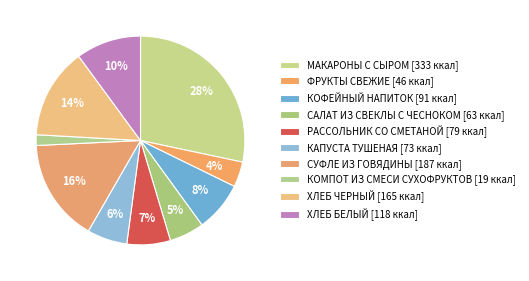

What portion of the pie excludes КОМПОТ ИЗ СМЕСИ СУХОФРУКТОВ?

98.3%